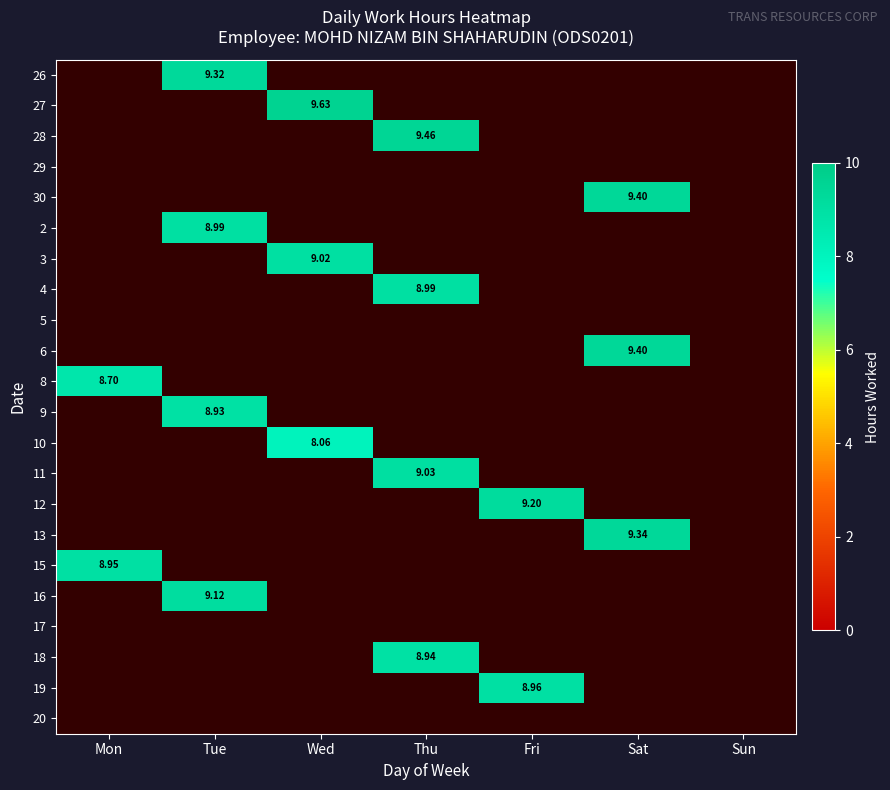

Count the number of data series in this chart.

22